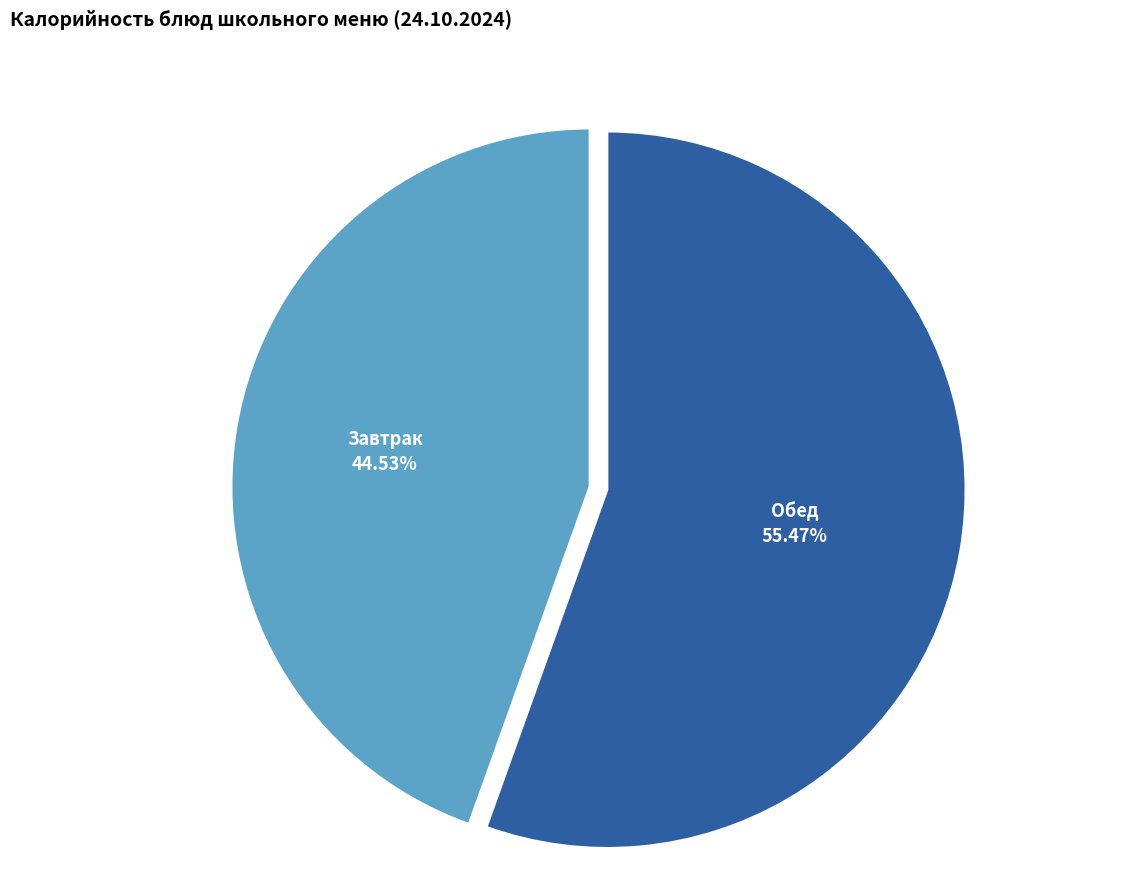

How many slices are in this pie chart?

2